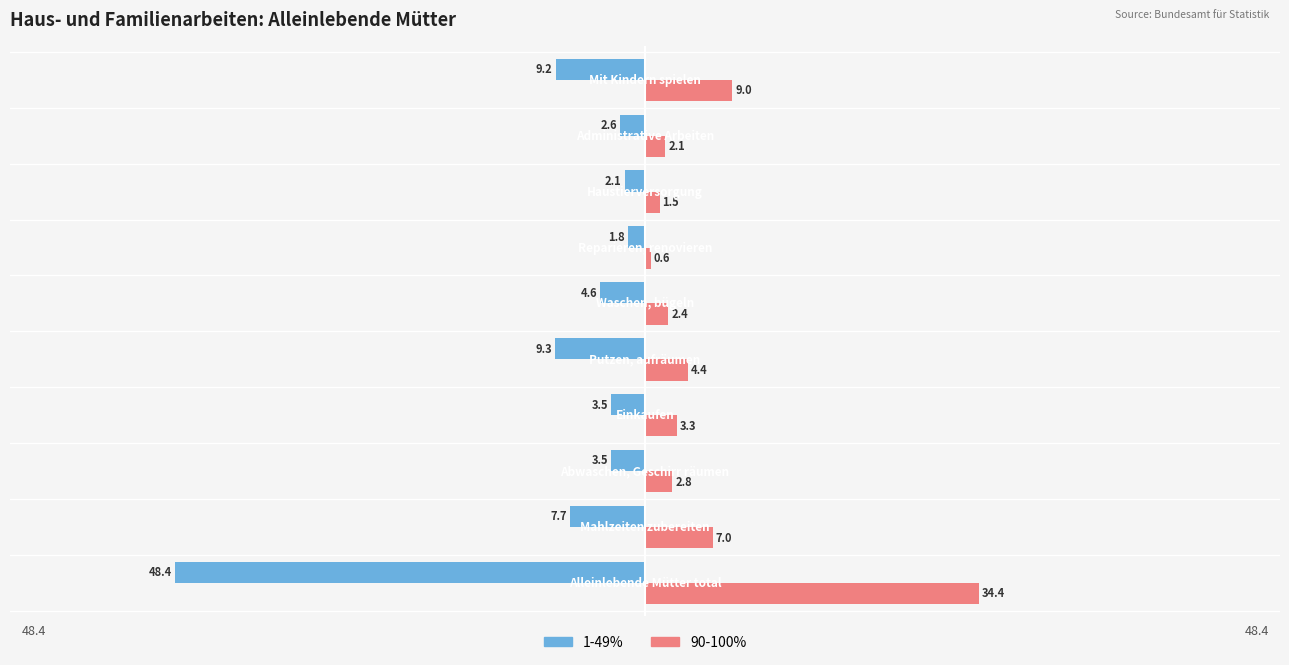

Which series has the widest spread of values?

1-49%